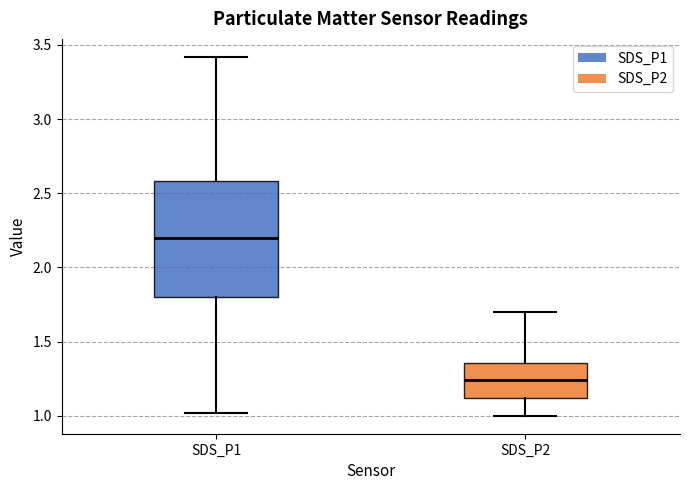

Which box has the lowest median line?

SDS_P2